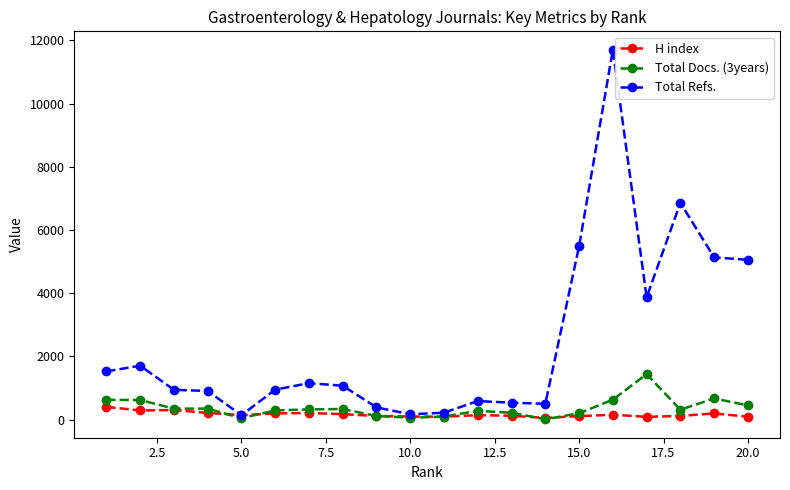

What is the maximum value shown in the chart?

11704